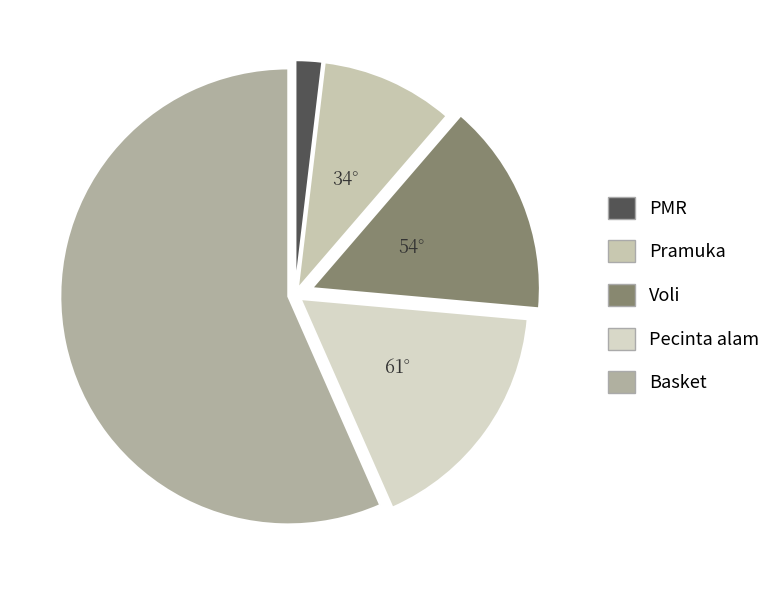

How many slices are in this pie chart?

5